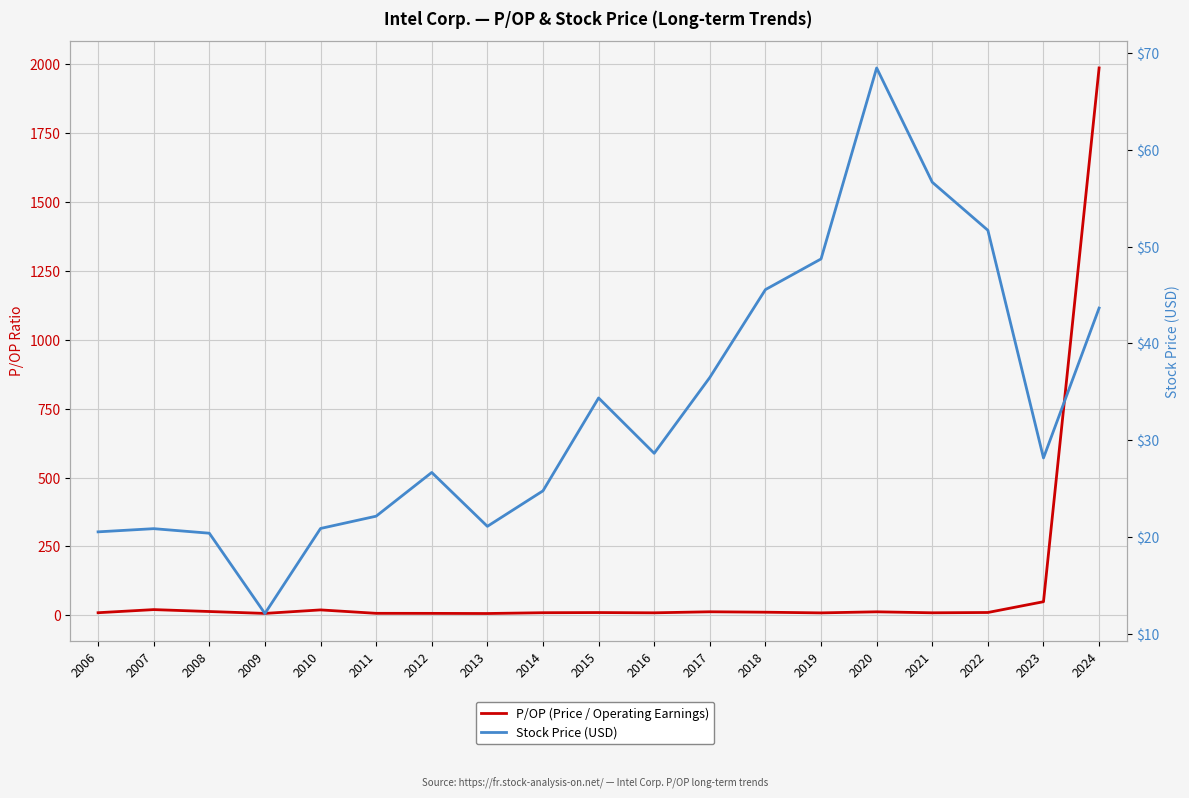

Is it true that P/OP (Price / Operating Earnings) equals 21.3 at 2007?

True